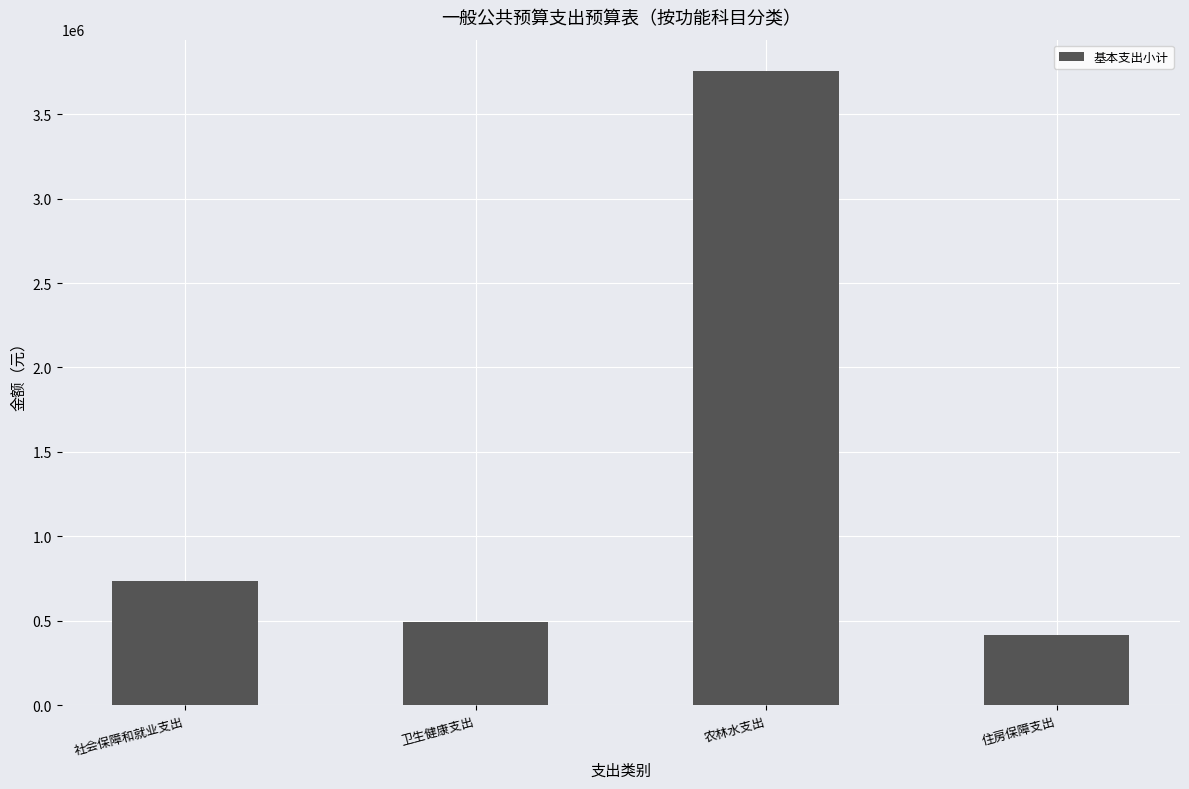

Rank the categories by value from lowest to highest.

住房保障支出, 卫生健康支出, 社会保障和就业支出, 农林水支出